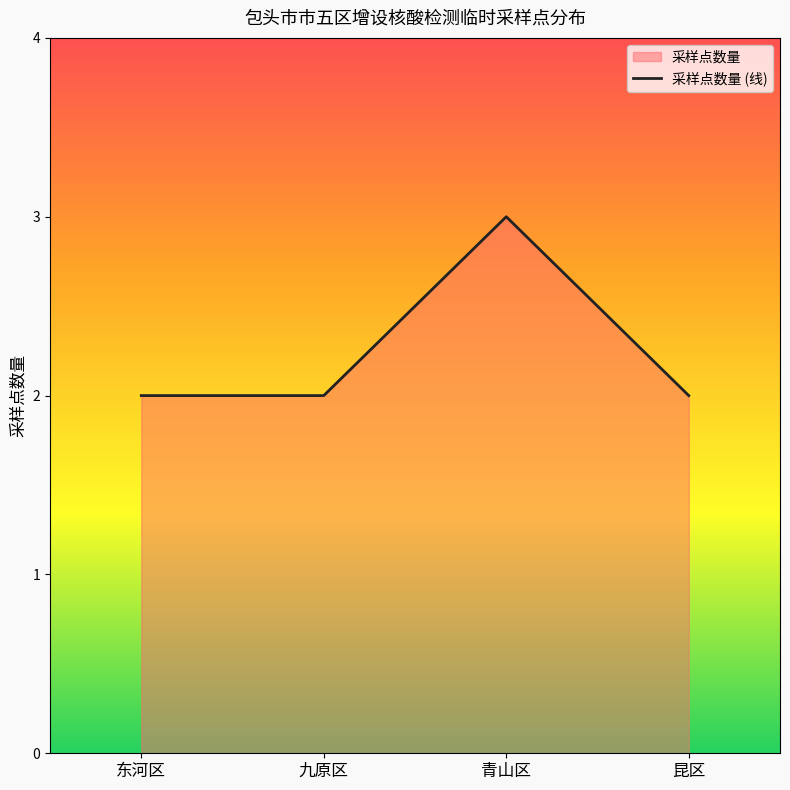

How many points are higher than both their immediate neighbors (excluding endpoints)?

1